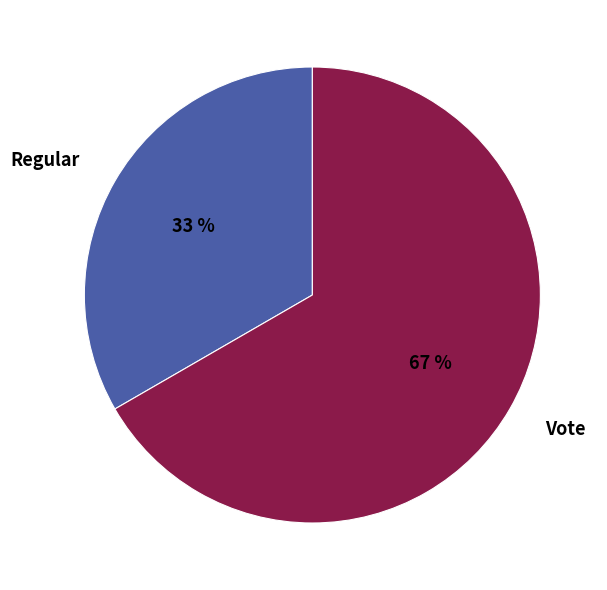

To the nearest percent, what is the combined percentage of Regular and Vote?

100%